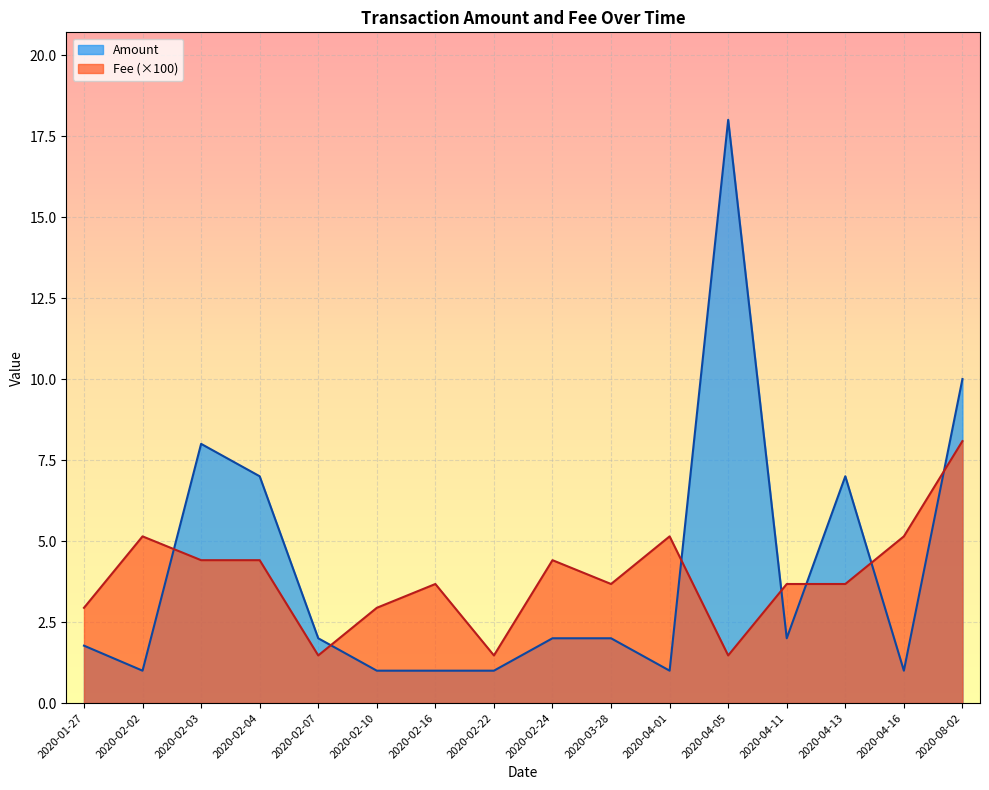

How many lines are shown in the chart?

2